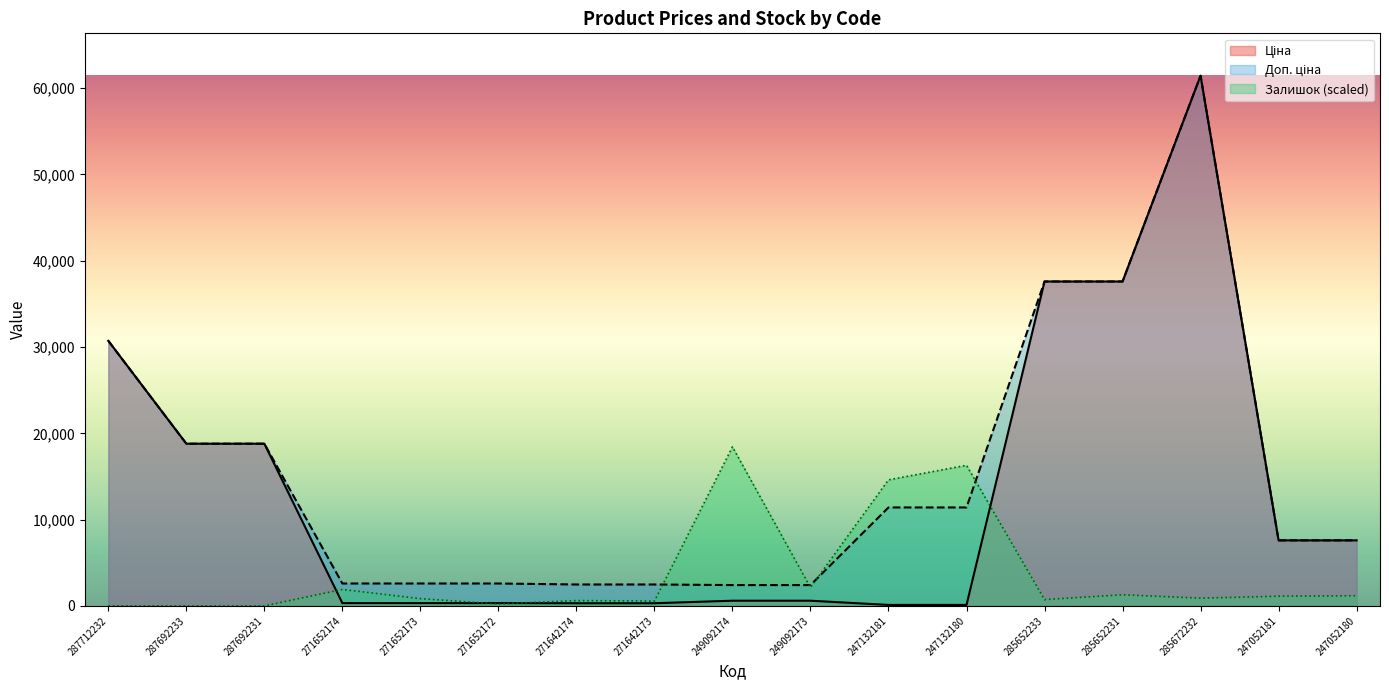

Which series changed the most between 287692233 and 247132180?

Ціна